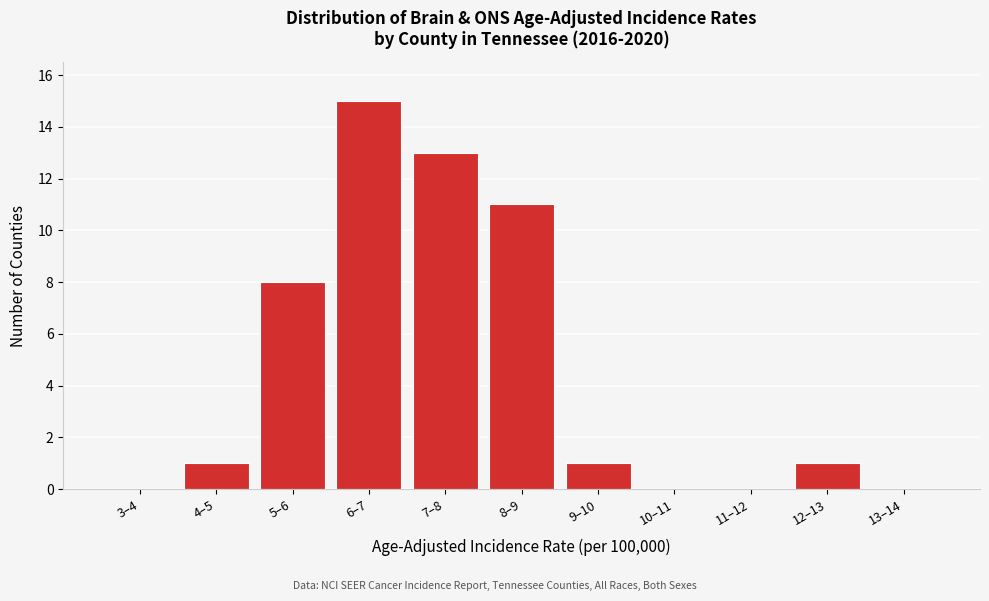

Reading left to right, list all the values displayed in this chart.

3–4=0	4–5=1	5–6=8	6–7=15	7–8=13	8–9=11	9–10=1	10–11=0	11–12=0	12–13=1	13–14=0